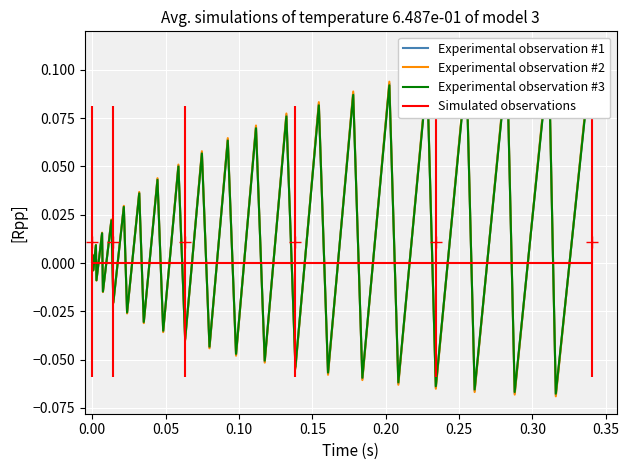

How many lines are shown in the chart?

4